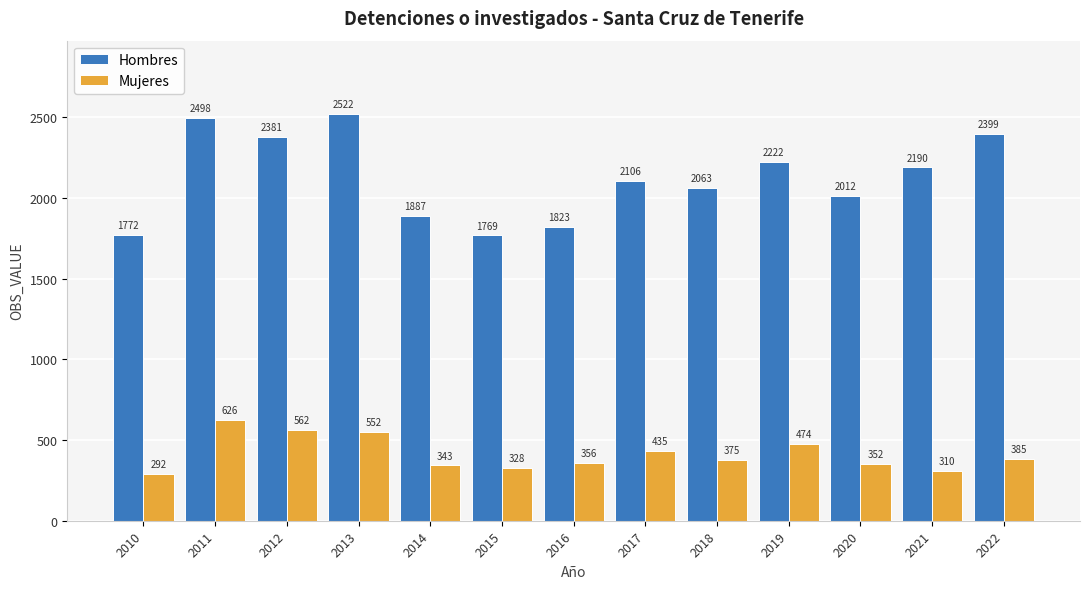

What is the sum of the Hombres values at 2022 and 2013?

4921